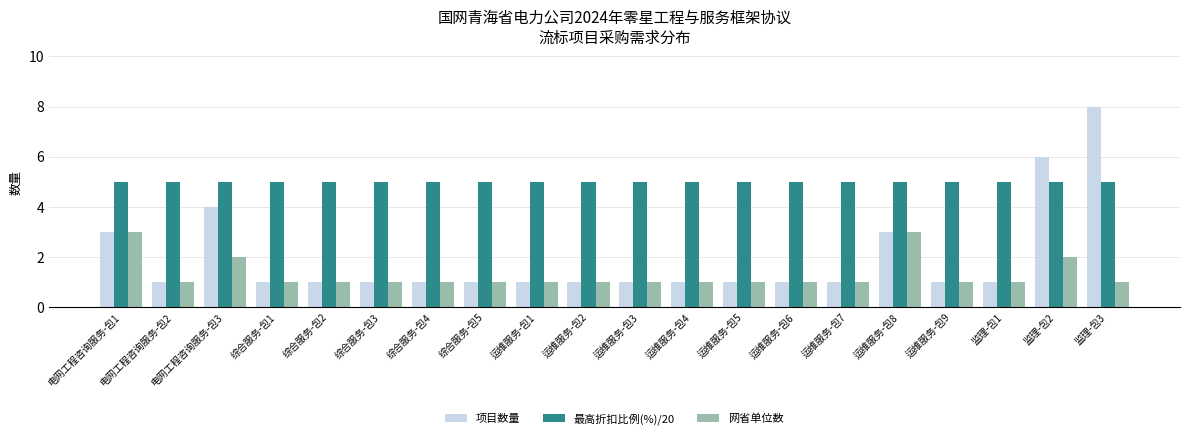

Rank the series by their average value, from lowest to highest.

网省单位数, 项目数量, 最高折扣比例(%)/20